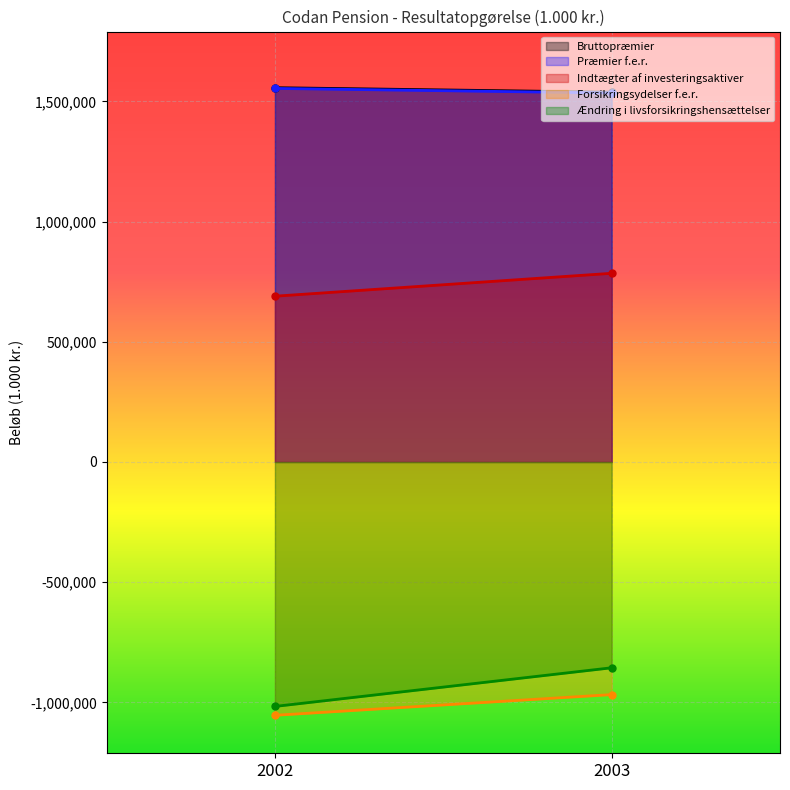

At which category is the sum across all series the highest?

2003